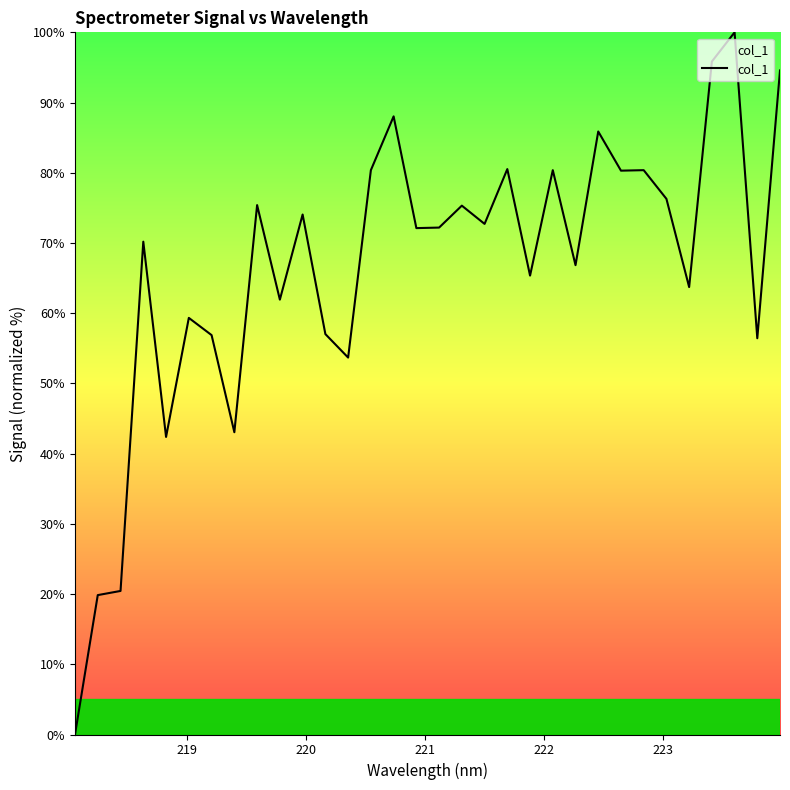

What is the greatest value displayed?

100.0